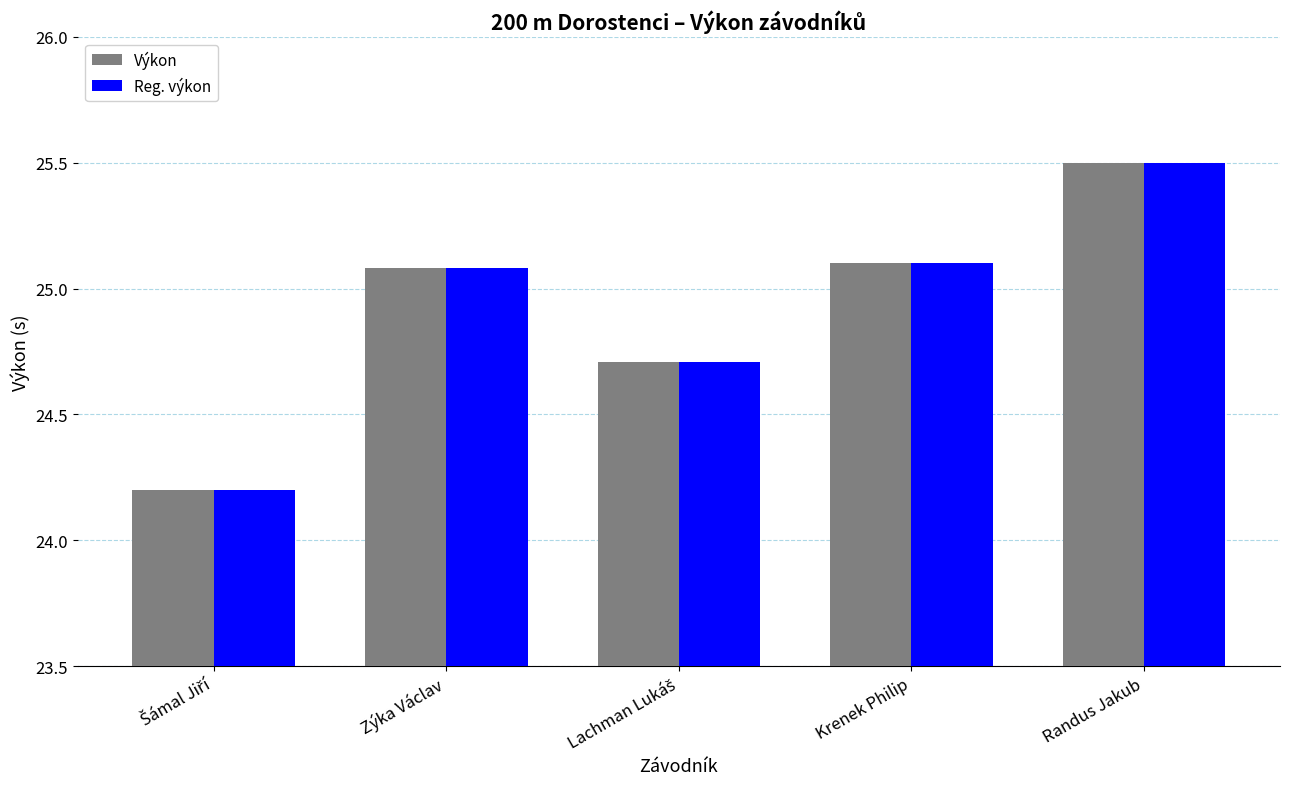

What is the difference between the second highest and minimum values in the Výkon series?

0.9